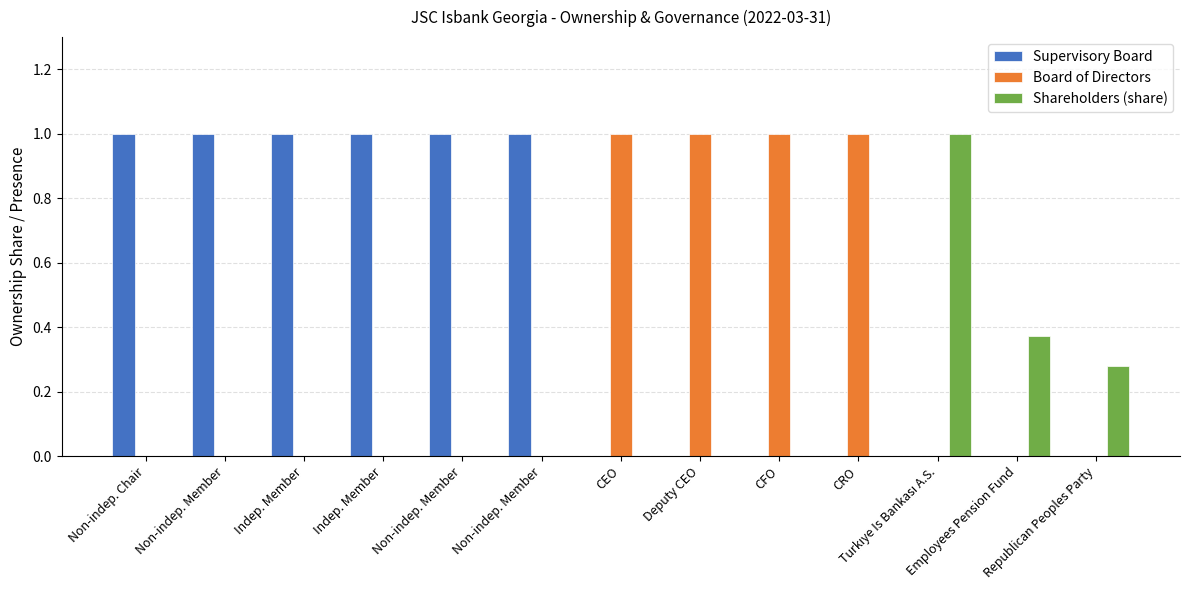

Between CRO and Republican Peoples Party, which series saw the biggest shift?

Board of Directors